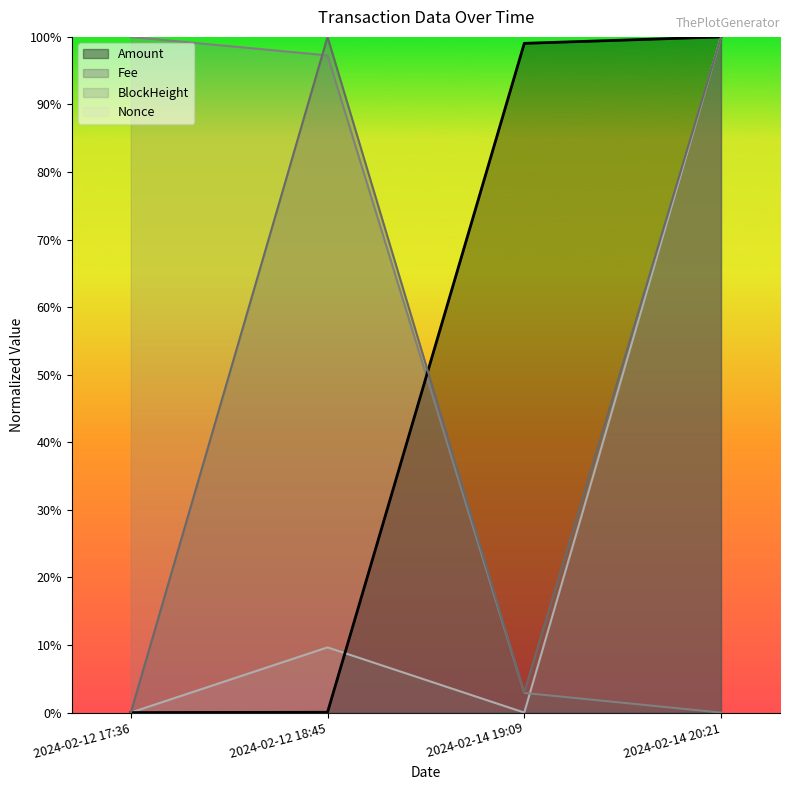

At 2024-02-12 17:36, list the series in order from smallest to largest.

Amount, Fee, Nonce, BlockHeight